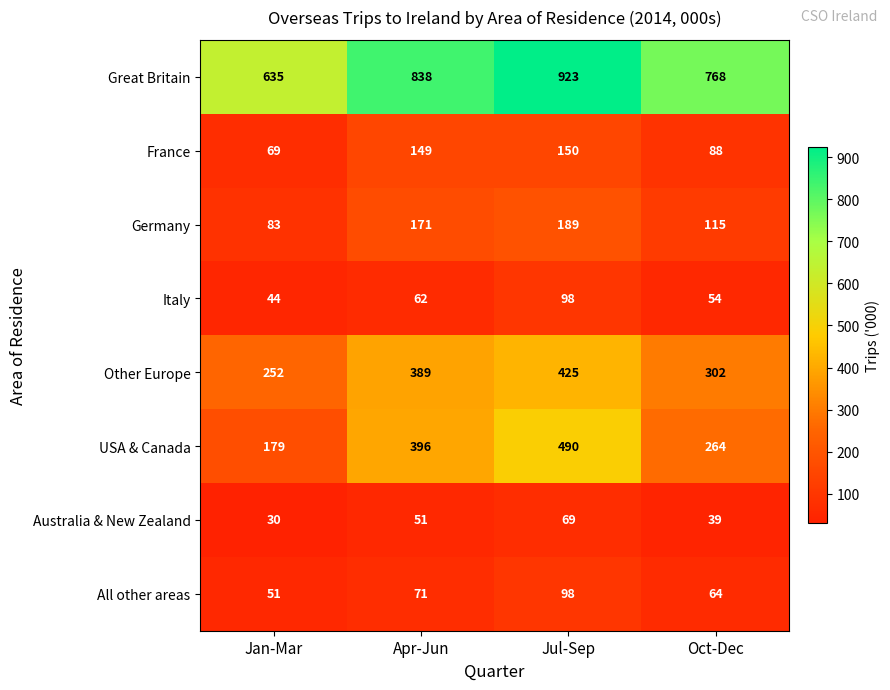

Which series has the largest range (max minus min)?

USA & Canada